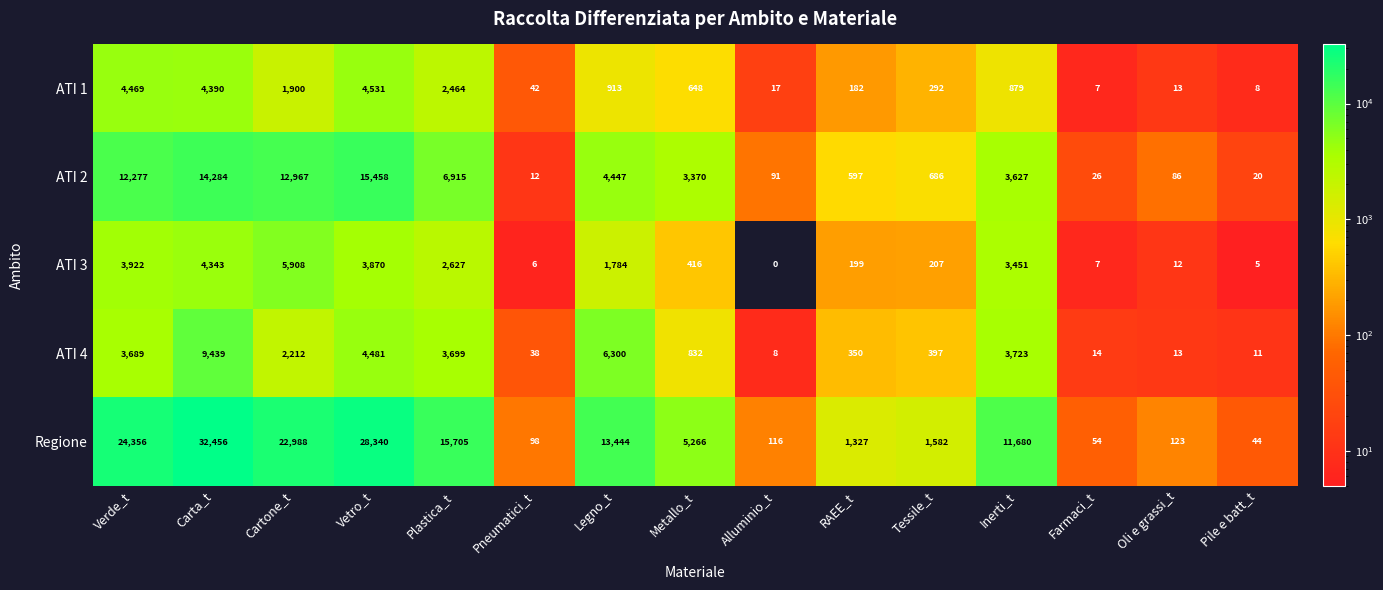

How many positive values does the ATI 3 series have?

14